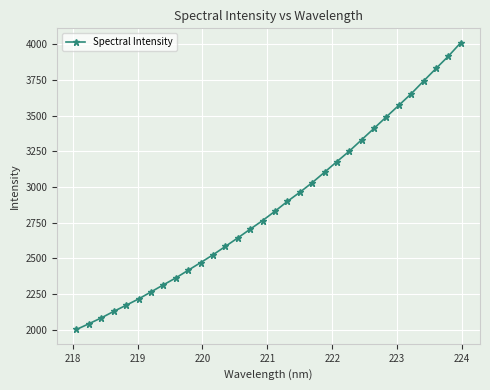

How many data points are less than 2830?

16